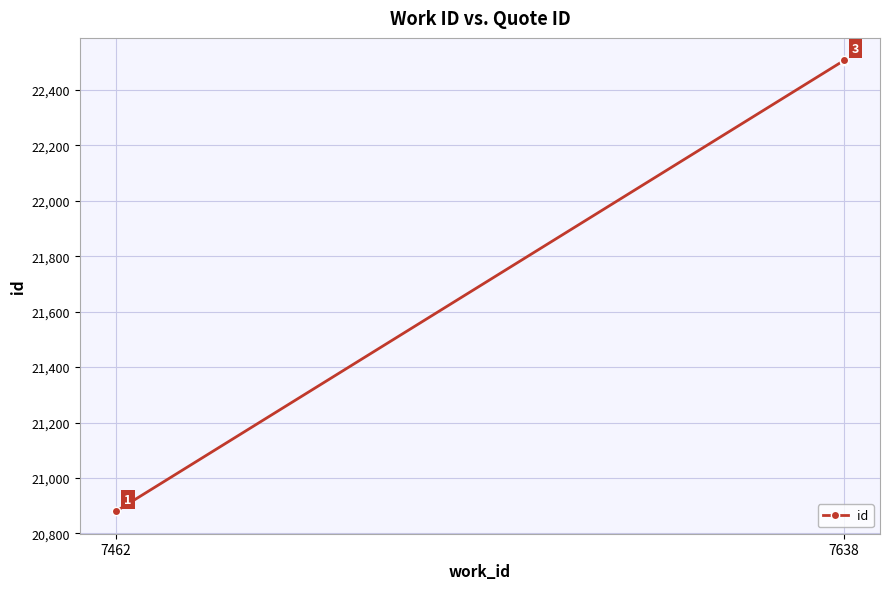

Approximately how many times larger is the value at 7638 compared to 7638?

1.0